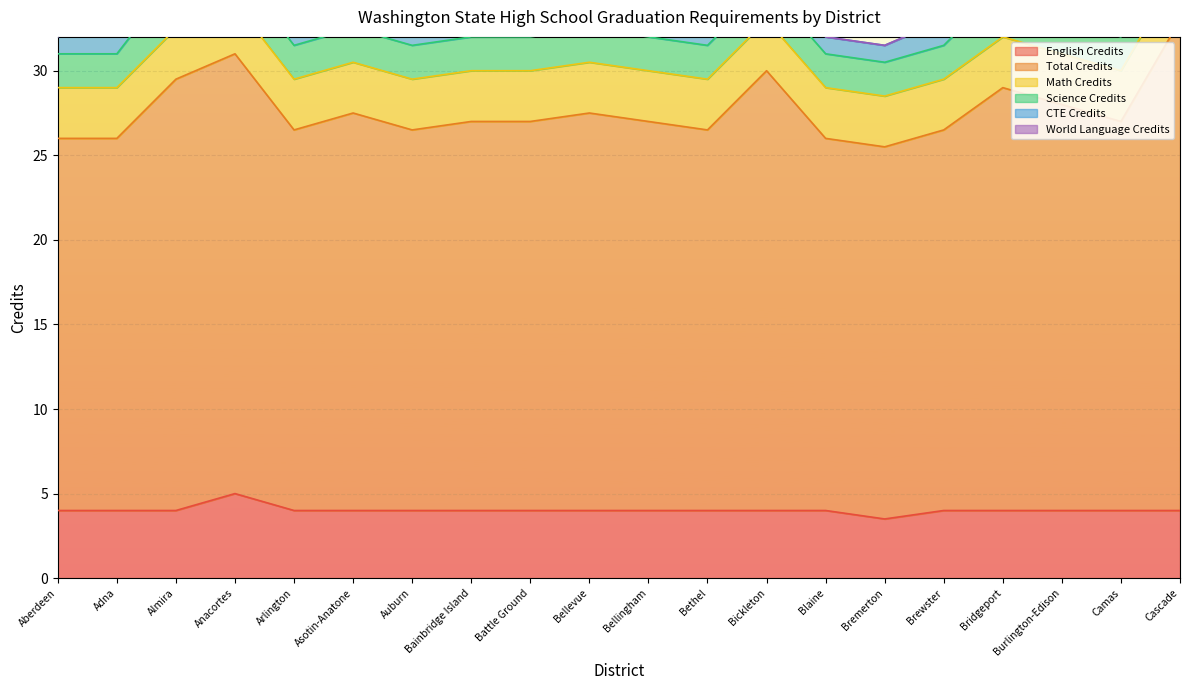

Which label corresponds to the smallest value in the chart?

Aberdeen